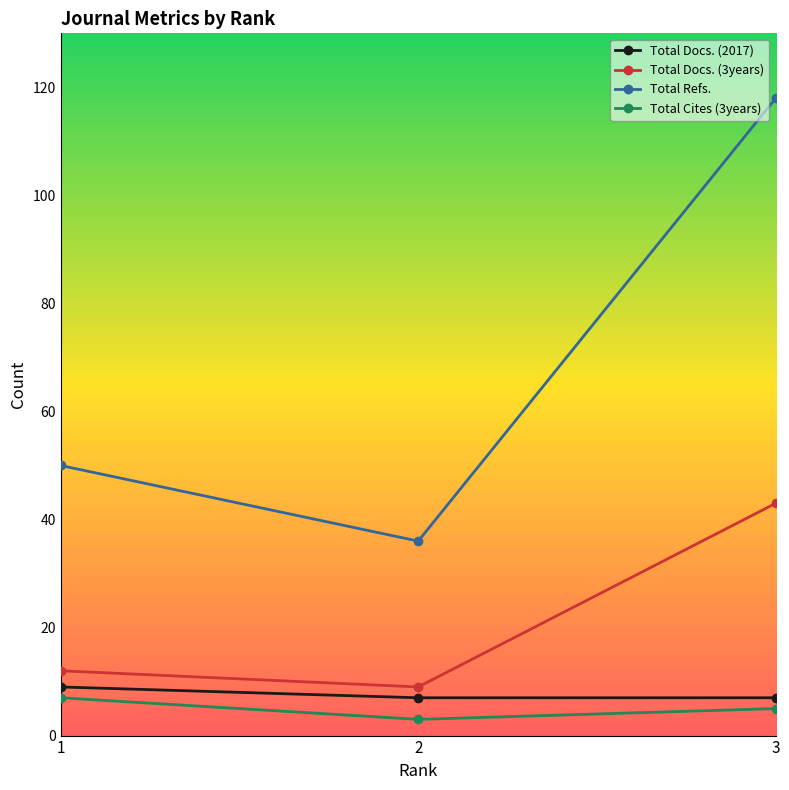

What is the lowest value of the Total Docs. (3years) series?

9